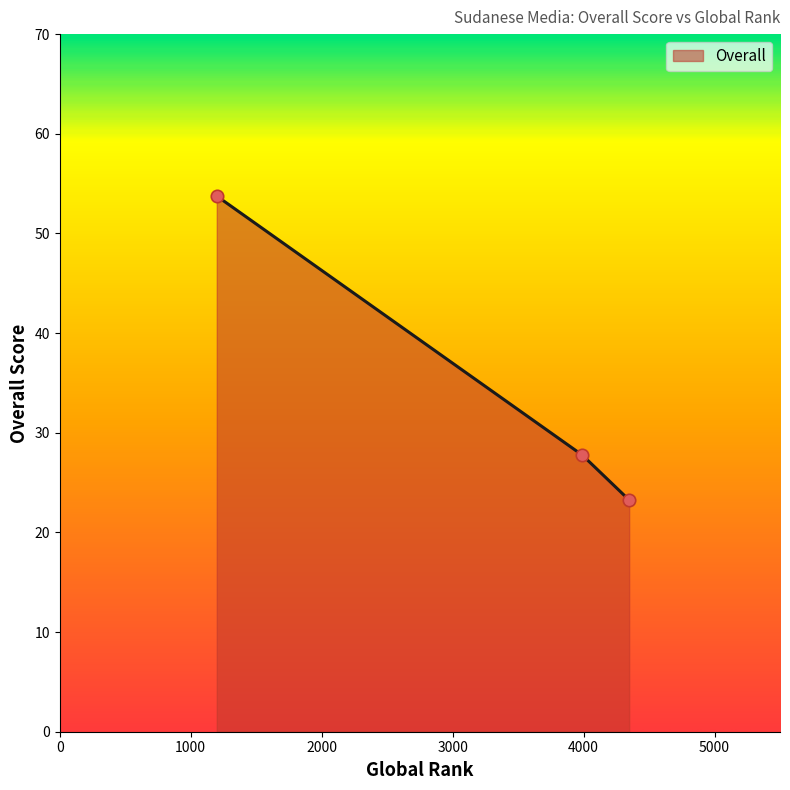

What is the greatest value displayed?

53.8